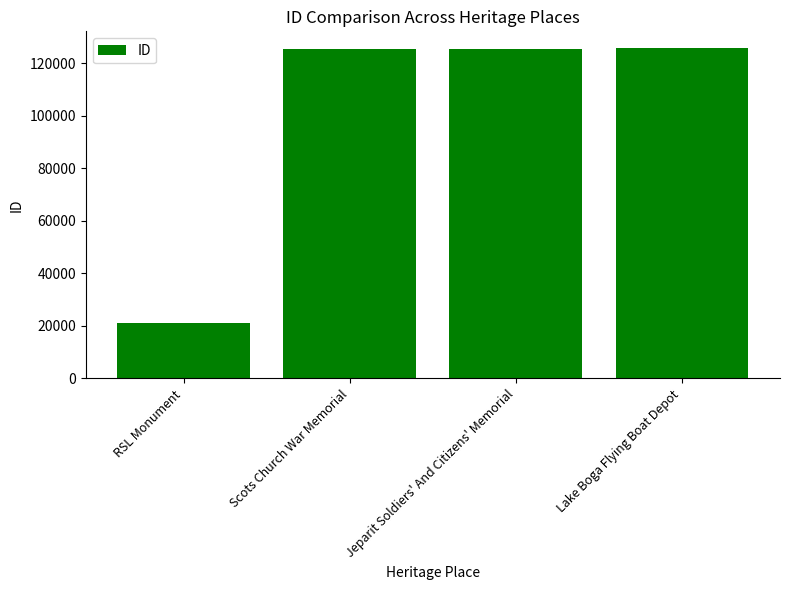

Count the number of categories in the chart.

4